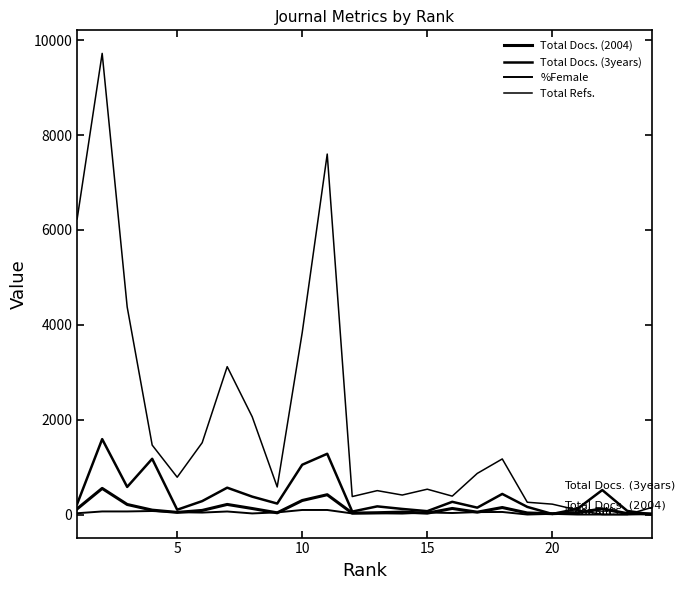

What is the sum of all %Female values?

928